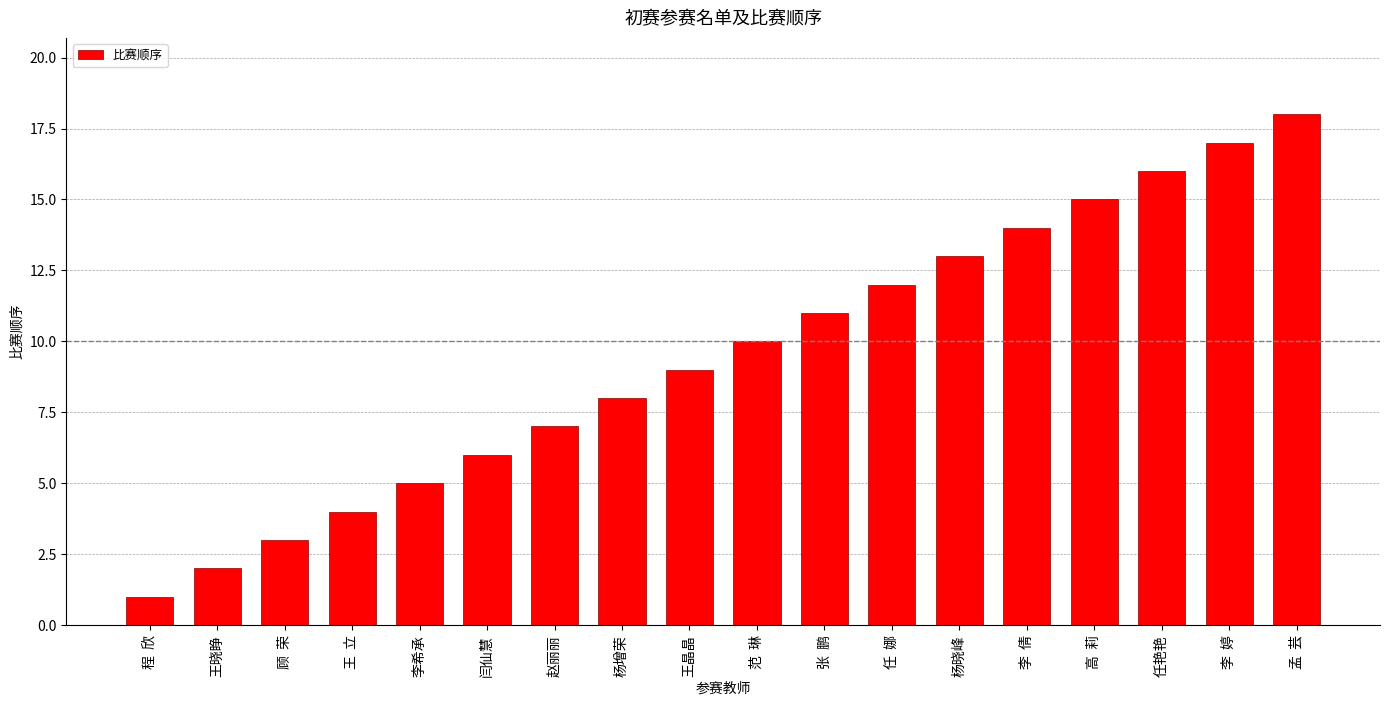

Rank the categories by value from lowest to highest.

程  欣, 王晓睁, 顾  荣, 王  立, 李希承, 闫仙慧, 赵丽丽, 杨增荣, 王晶晶, 范  琳, 张  鹏, 任  娜, 杨晓峰, 李  倩, 高  莉, 任艳艳, 李  婷, 孟  芸